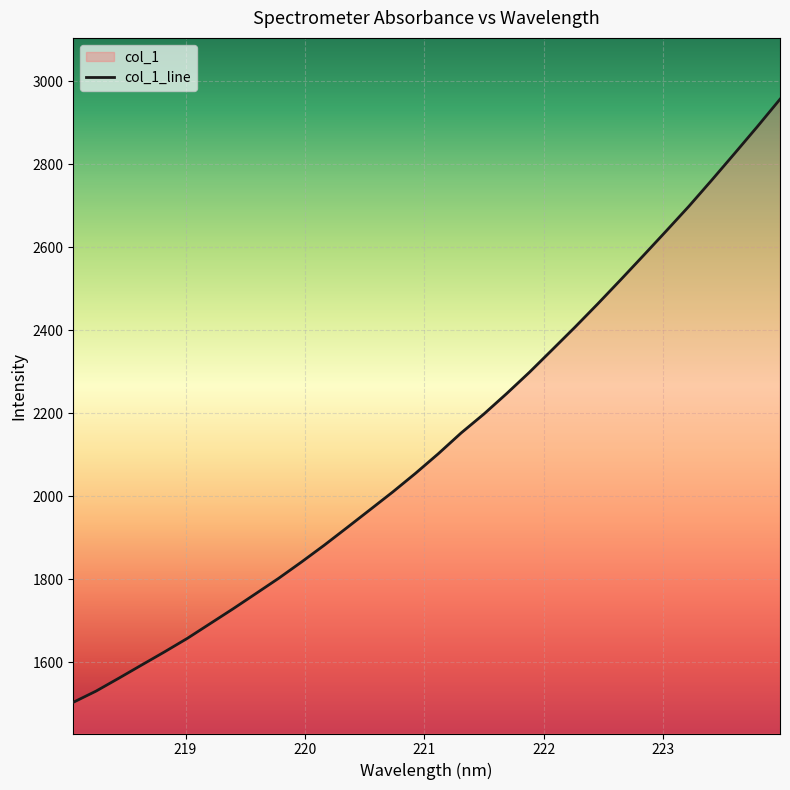

What is the minimum value shown in the chart?

1502.9